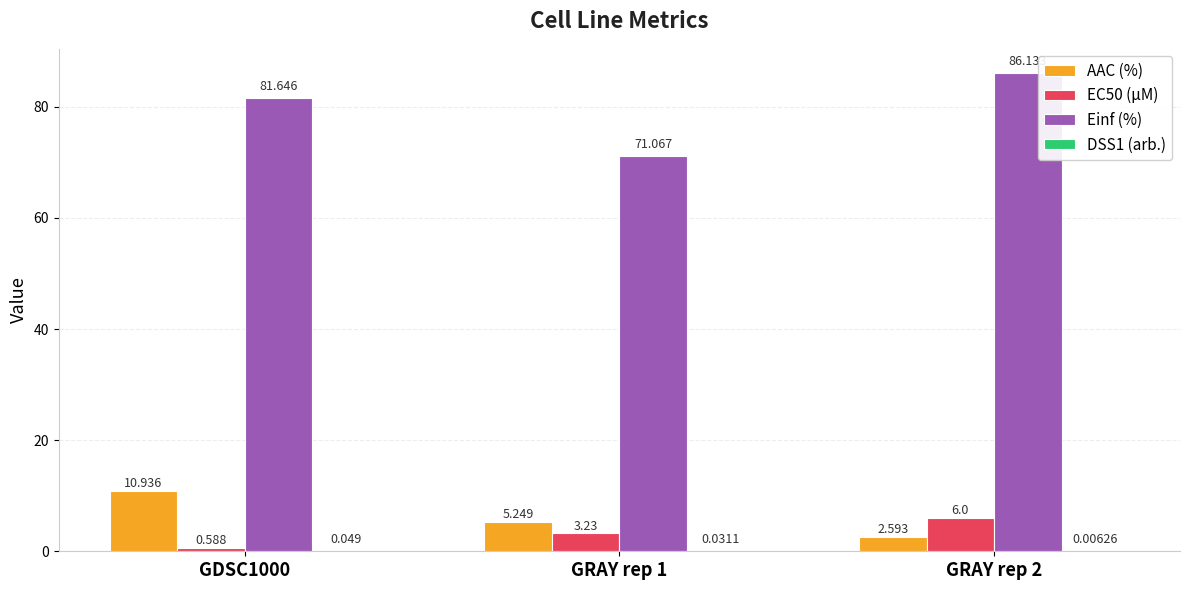

What is the total value across all series at GRAY rep 1?

79.6